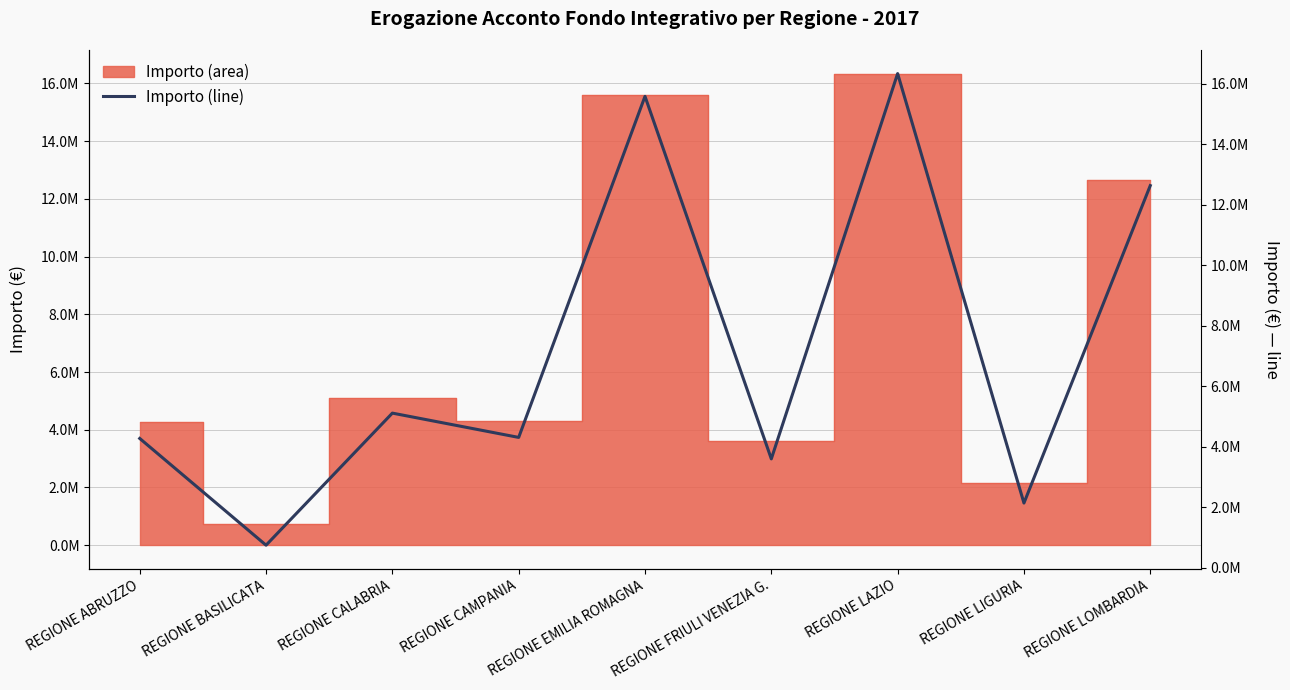

How many interior local valleys (lower than both neighbors) does the data have?

4